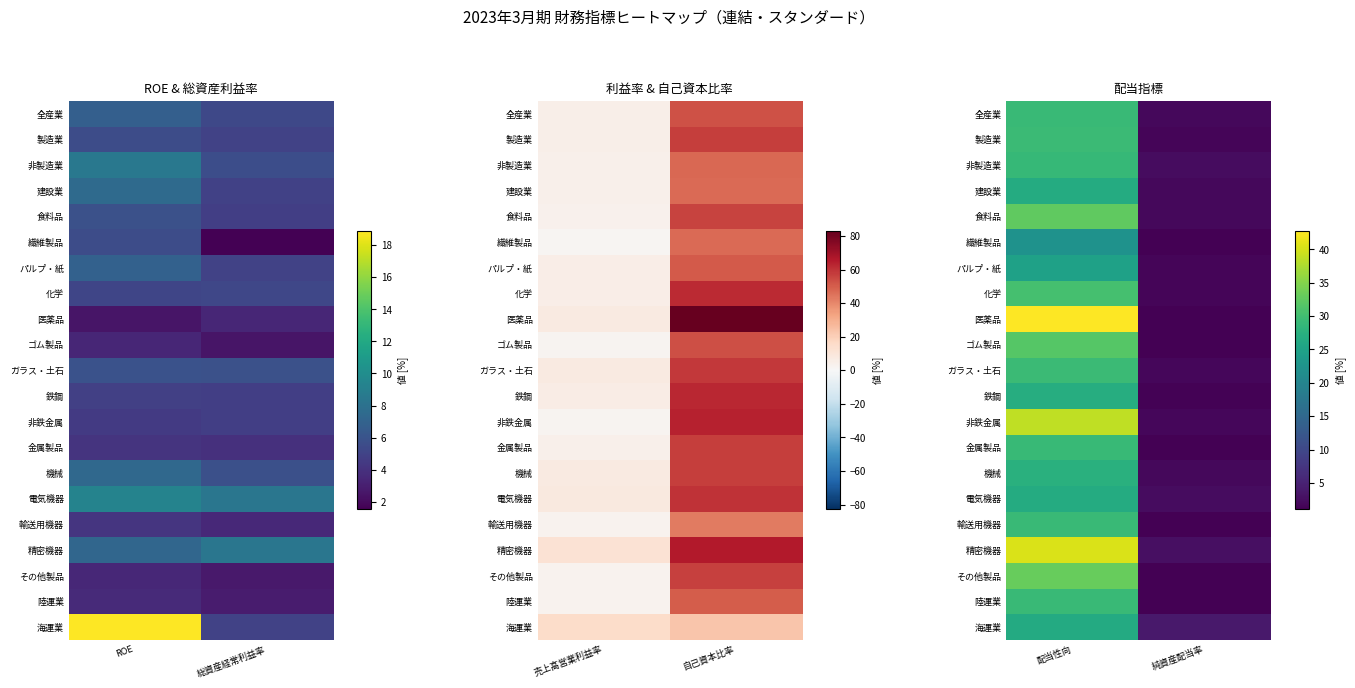

Which series has the largest total across all categories?

医薬品